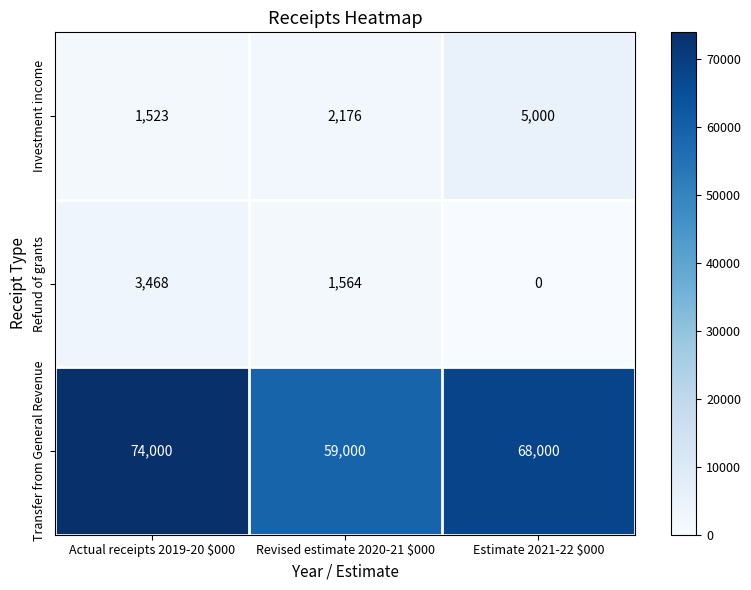

Rank the series by their maximum value, from highest to lowest.

Transfer from General Revenue, Investment income, Refund of grants